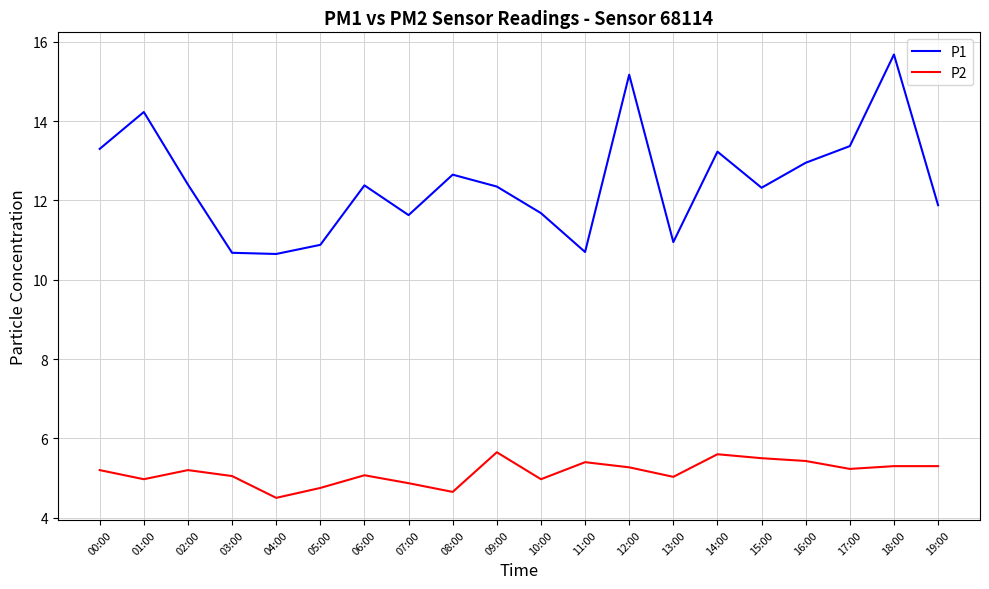

At which category is the sum across all series the highest?

18:00